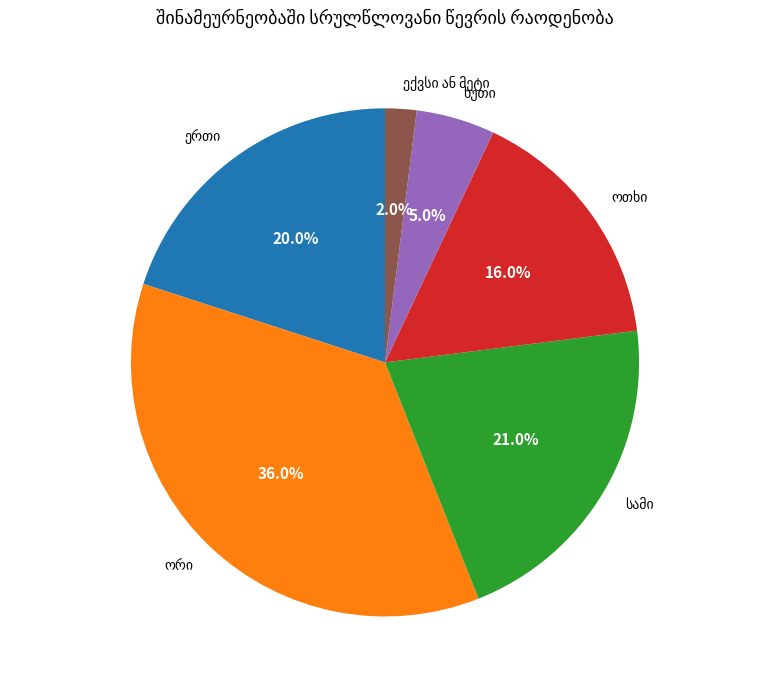

Is there any slice that represents more than half of the pie?

No